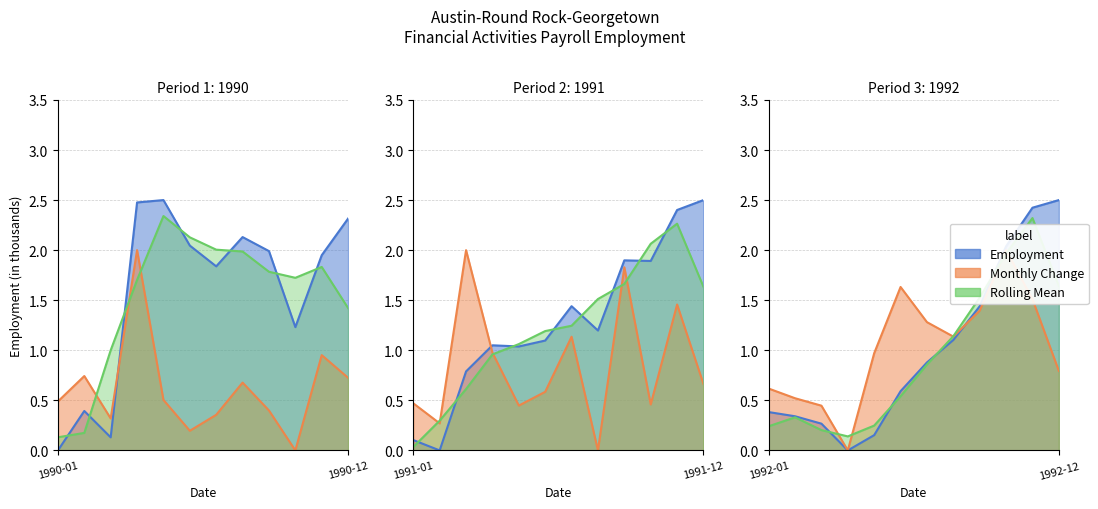

What position from the right is 1992-12?

1